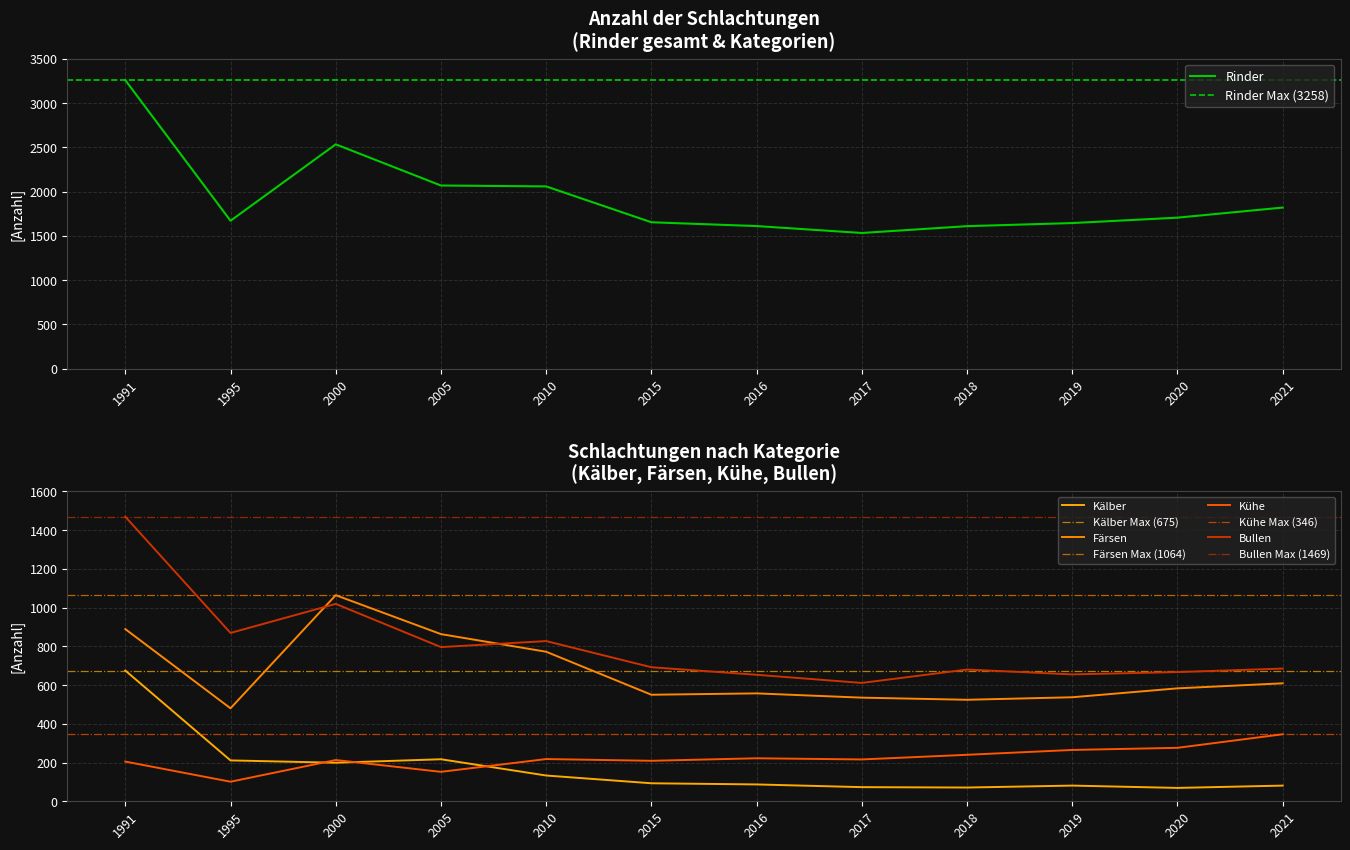

True or false: Rinder has a value of 1670 at 1995.

True